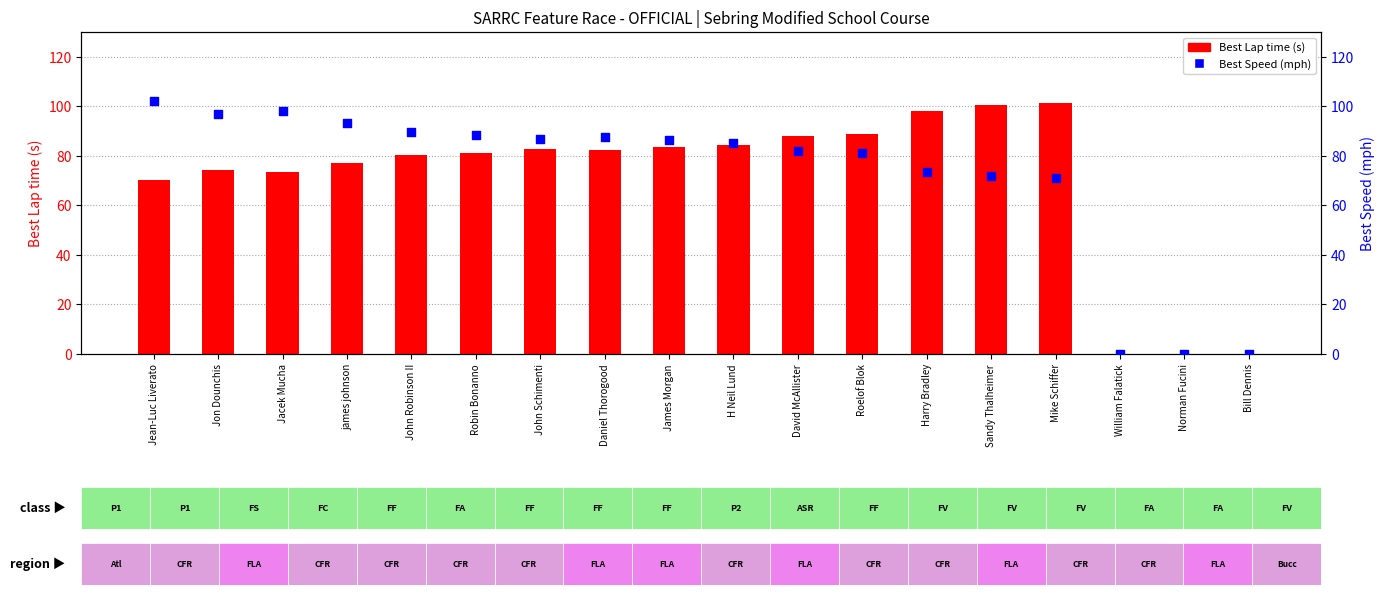

What is the total value across all series at H Neil Lund?

169.7